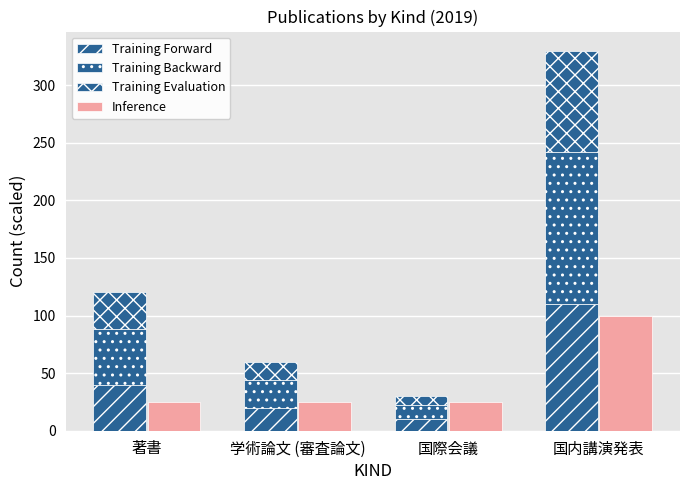

What is the average value of the Training Forward series?

45